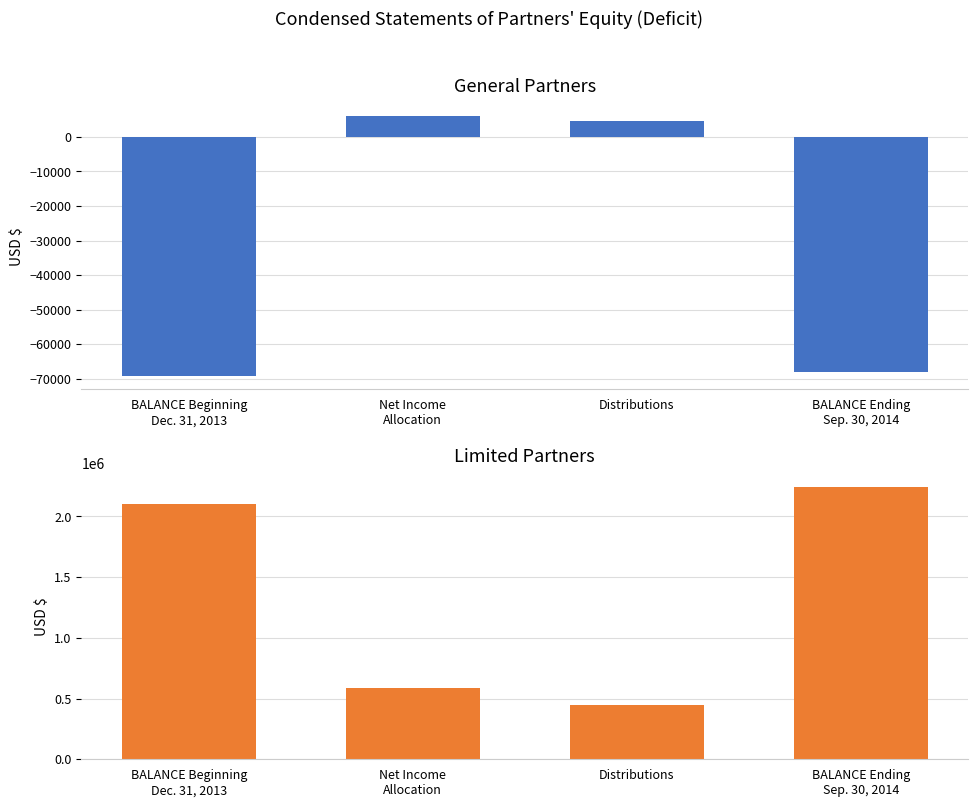

Reading left to right, transcribe all the data shown in this chart.

General Partners: BALANCE Beginning
Dec. 31, 2013=-69304	Net Income
Allocation=5940	Distributions=4545	BALANCE Ending
Sep. 30, 2014=-67909
Limited Partners: BALANCE Beginning
Dec. 31, 2013=2105599	Net Income
Allocation=588036	Distributions=450000	BALANCE Ending
Sep. 30, 2014=2243635